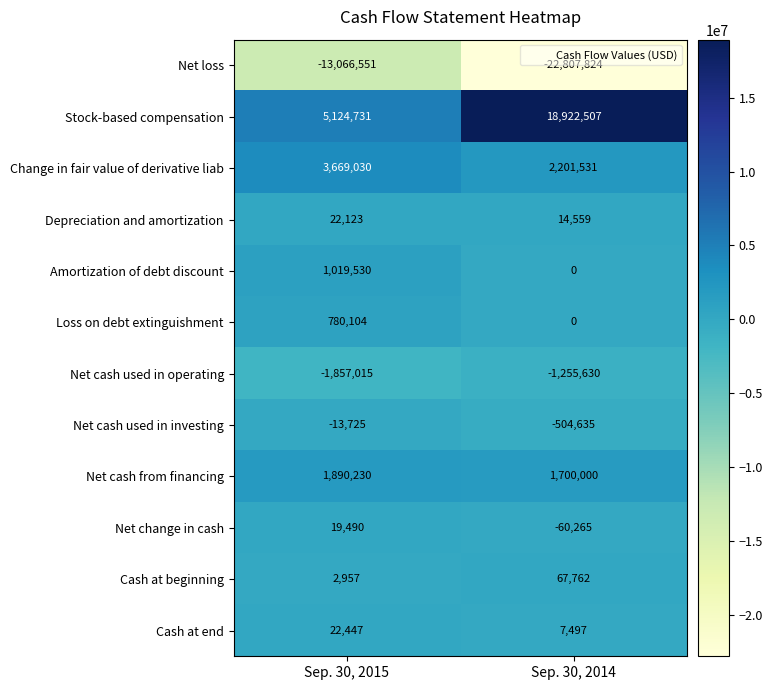

Reading left to right, what are all the values shown in this chart?

Net loss: -13066551	-22807824
Stock-based compensation: 5124731	18922507
Change in fair value of derivative liab: 3669030	2201531
Depreciation and amortization: 22123	14559
Amortization of debt discount: 1019530	0
Loss on debt extinguishment: 780104	0
Net cash used in operating: -1857015	-1255630
Net cash used in investing: -13725	-504635
Net cash from financing: 1890230	1700000
Net change in cash: 19490	-60265
Cash at beginning: 2957	67762
Cash at end: 22447	7497